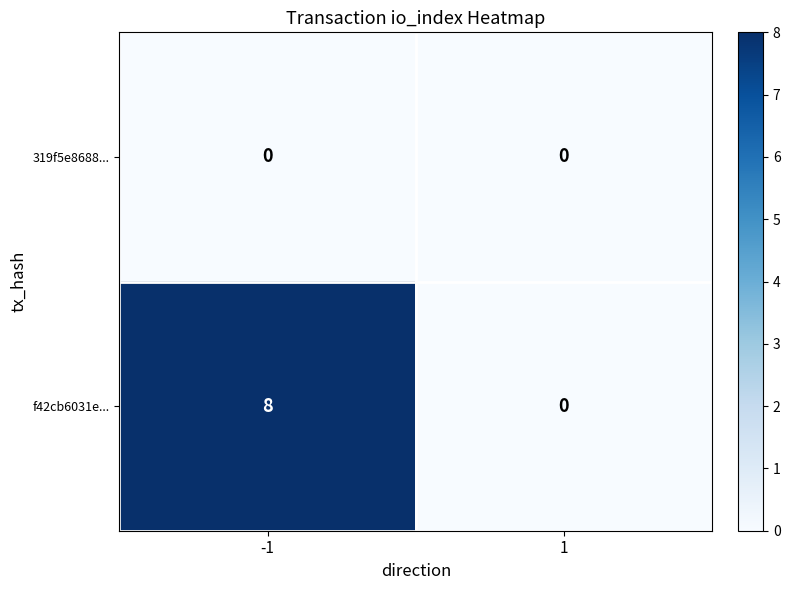

Count the number of data series in this chart.

2